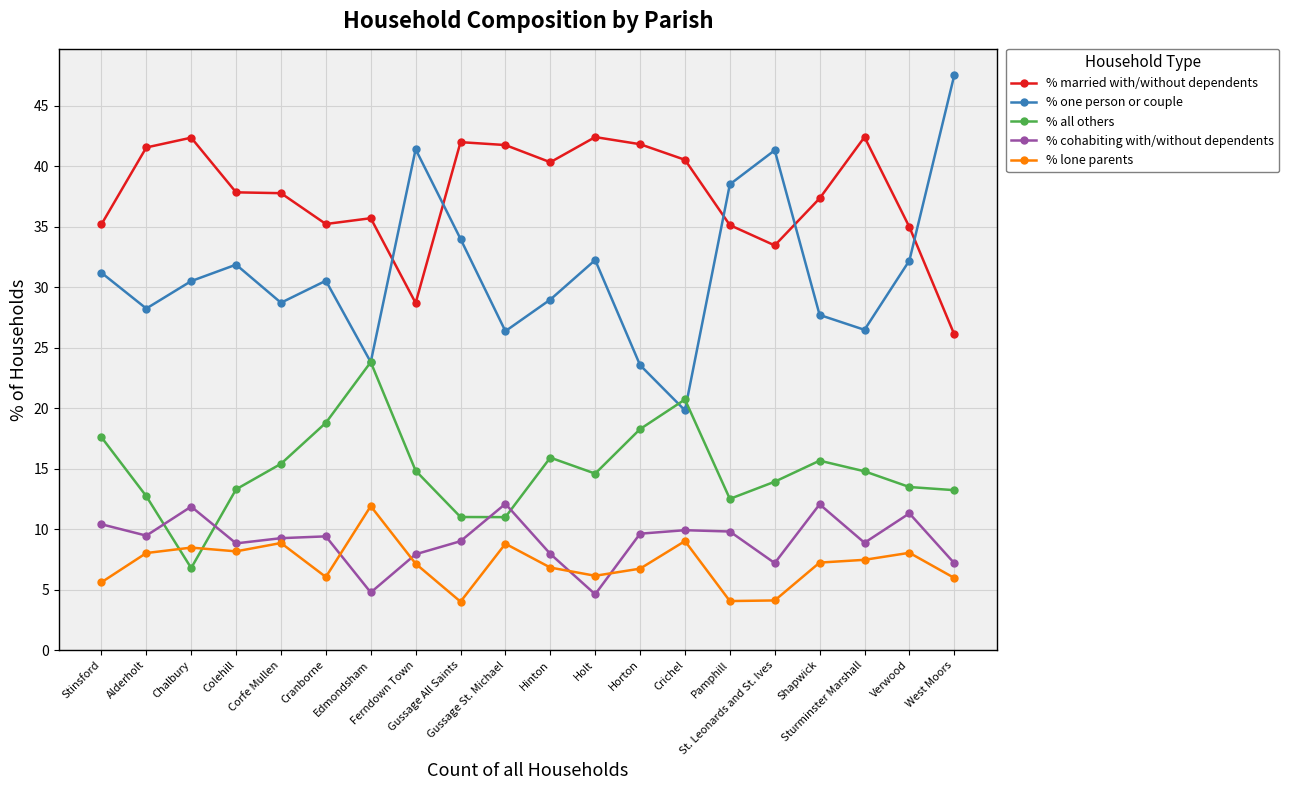

In % married with/without dependents, how many points are higher than both neighbors (excluding endpoints)?

5